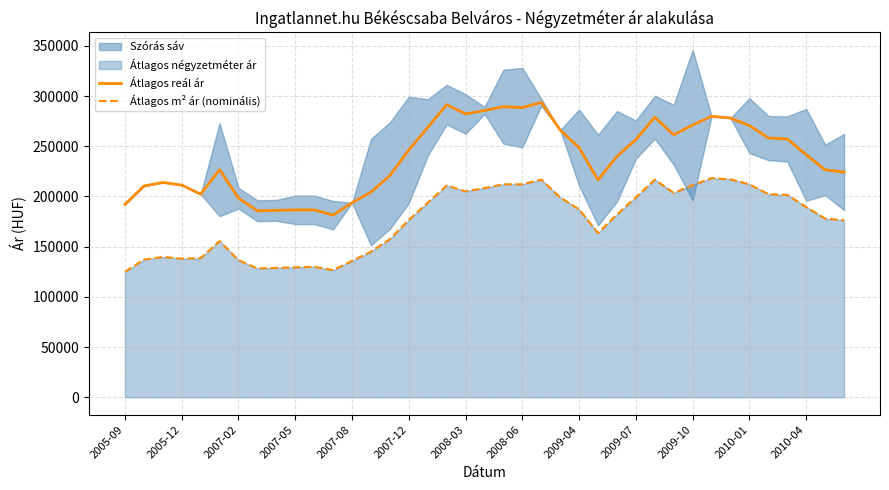

Reading left to right, list all the values displayed in this chart.

Átlagos reál ár: 192057	210446	214008	211370	202302	226723	198269	185762	186201	186637	186709	181451	193766	204339	220829	246325	268792	291475	282230	285647	289486	288508	293753	266134	248601	216409	240022	256644	278999	261426	271201	279907	278125	270632	258261	257257	241526	226539	224337
Átlagos m² ár (nominális): 125000	137111	139722	138095	138571	155555	136481	128333	128889	129444	130000	126667	135833	145000	157500	176630	193773	210916	205119	208377	212159	212159	216813	199014	187139	163542	182091	199109	216768	203587	211261	218296	217095	212102	202290	201620	189455	177955	176174